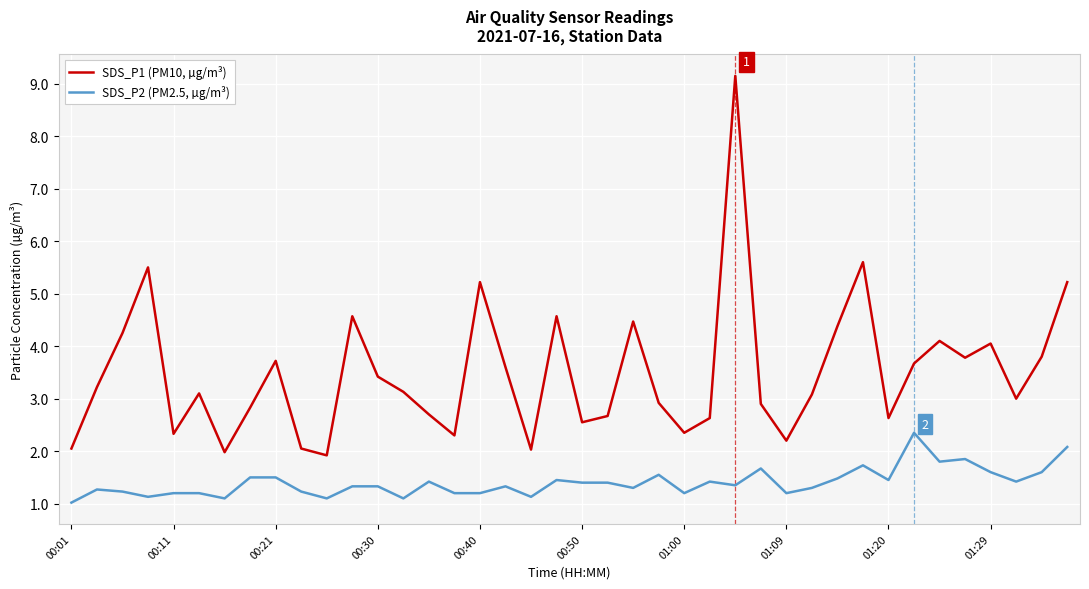

How many lines are shown in the chart?

2